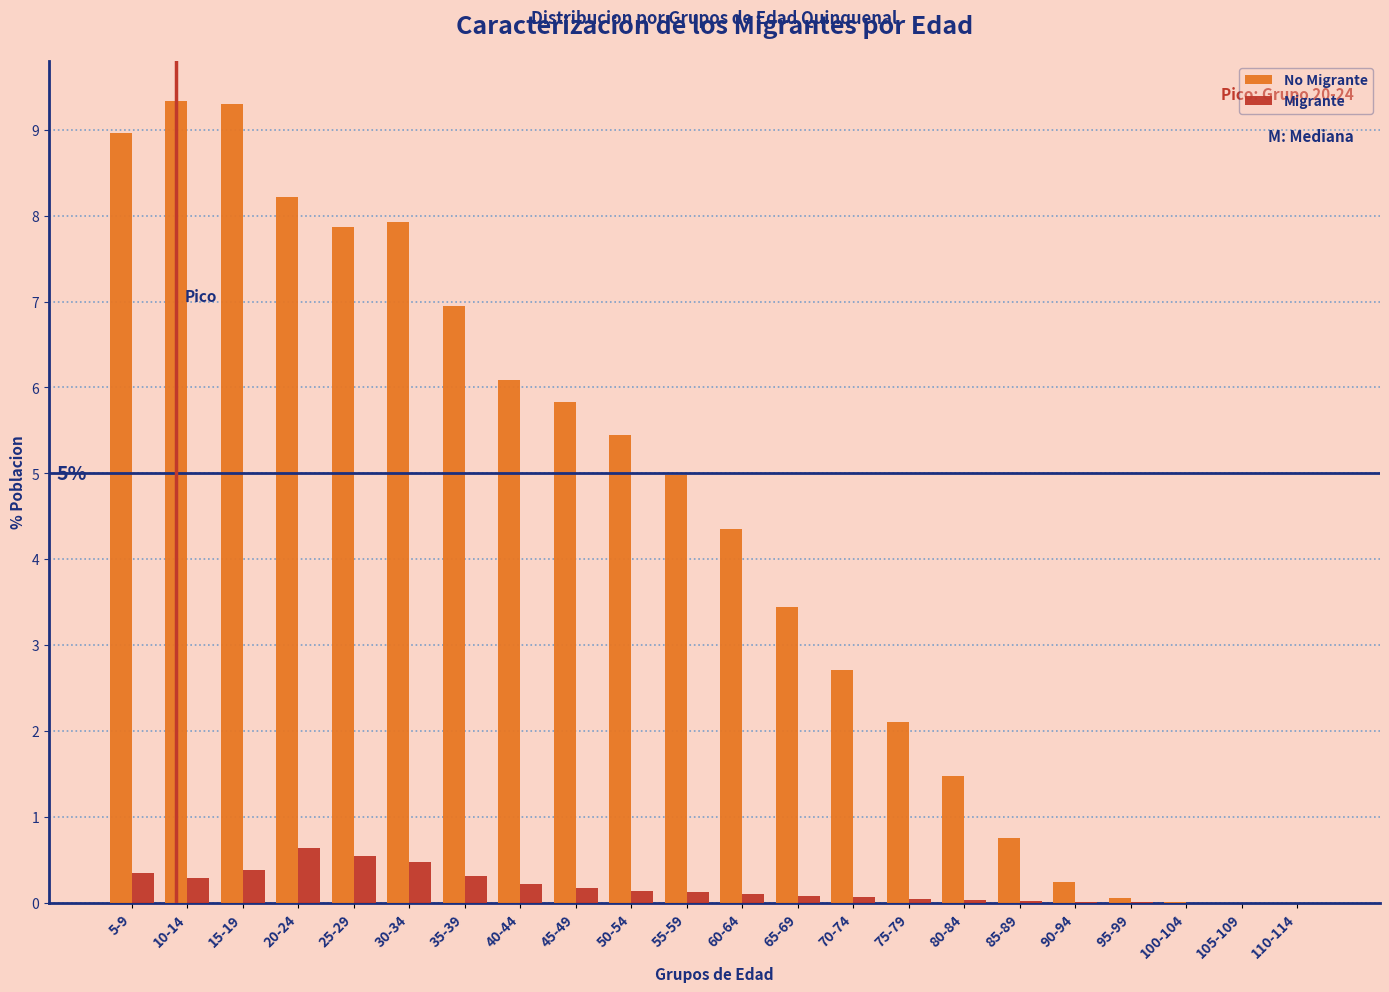

Is the value of No Migrante at 60-64 greater than the value of Migrante at 85-89?

Yes